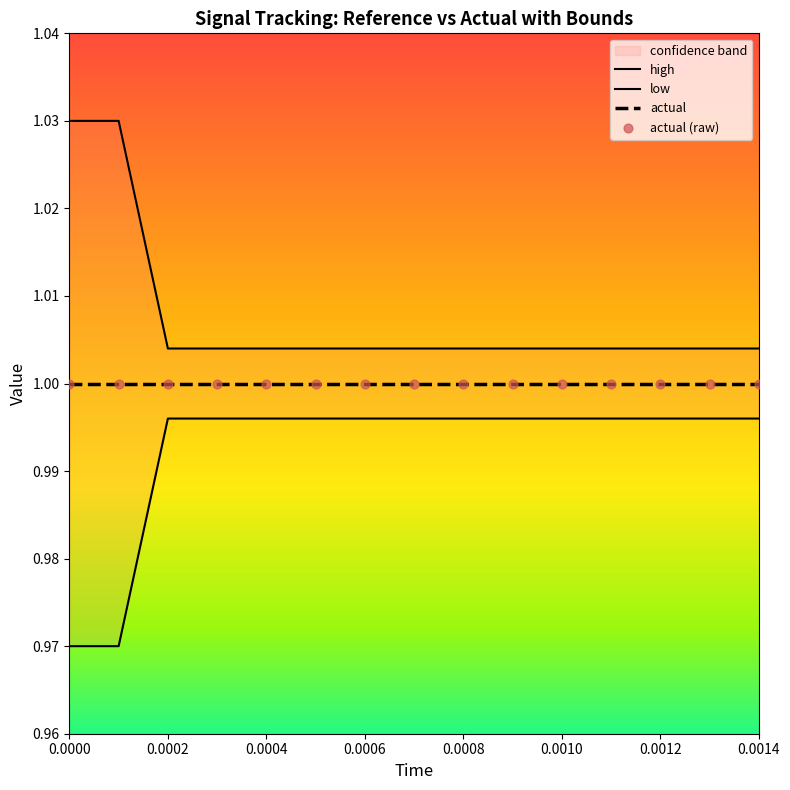

Which series reaches the maximum Y coordinate?

high